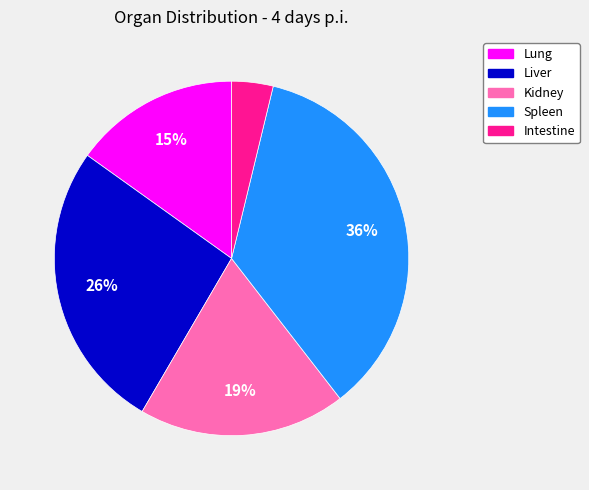

Is there any slice that represents more than half of the pie?

No